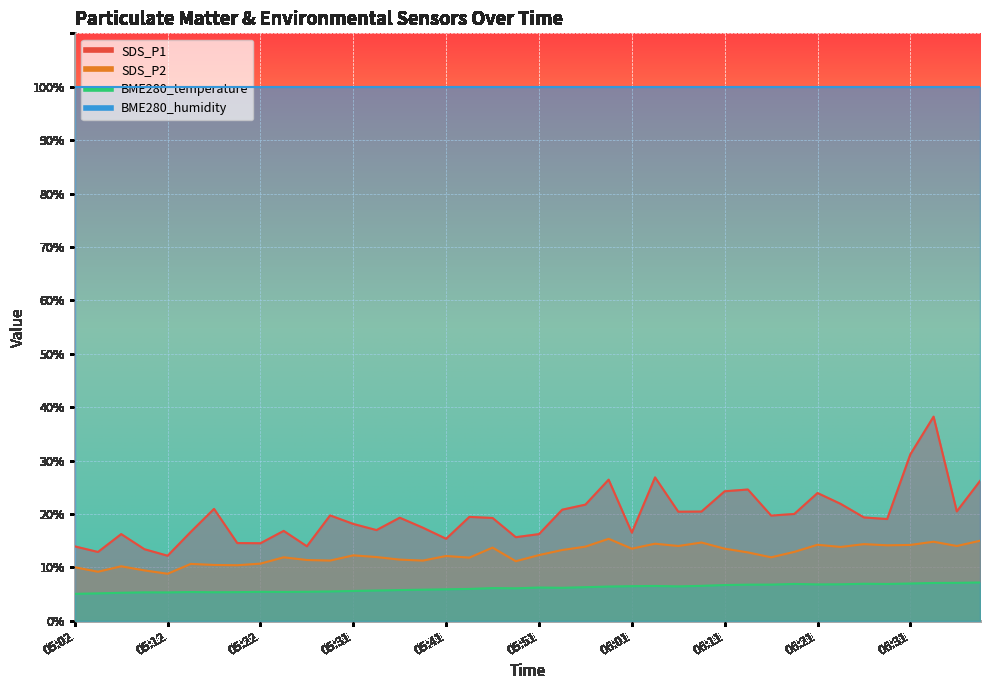

What is the label of the 12th point from the left?

05:29